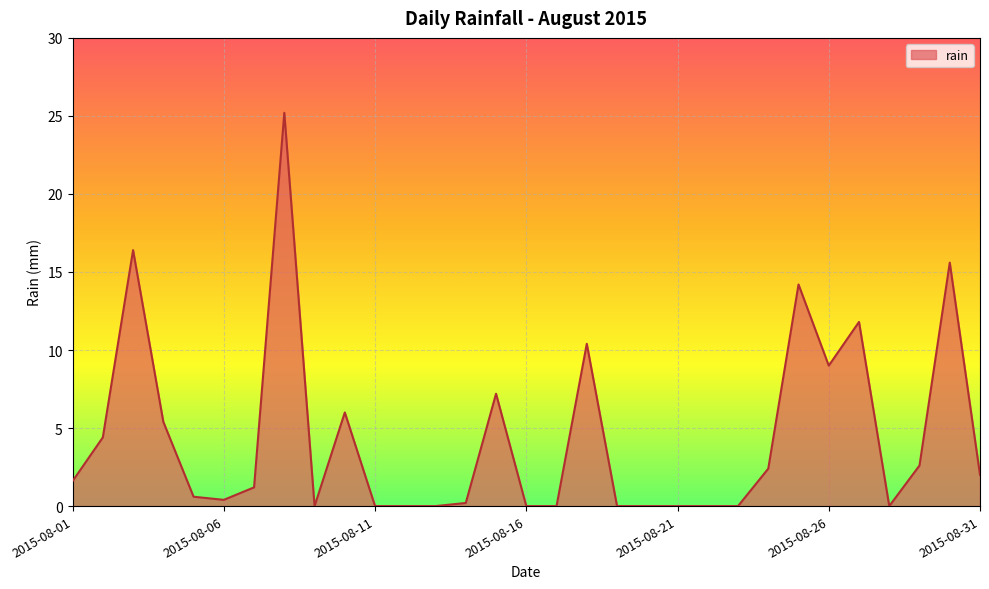

What is the difference between the maximum and minimum values?

25.2